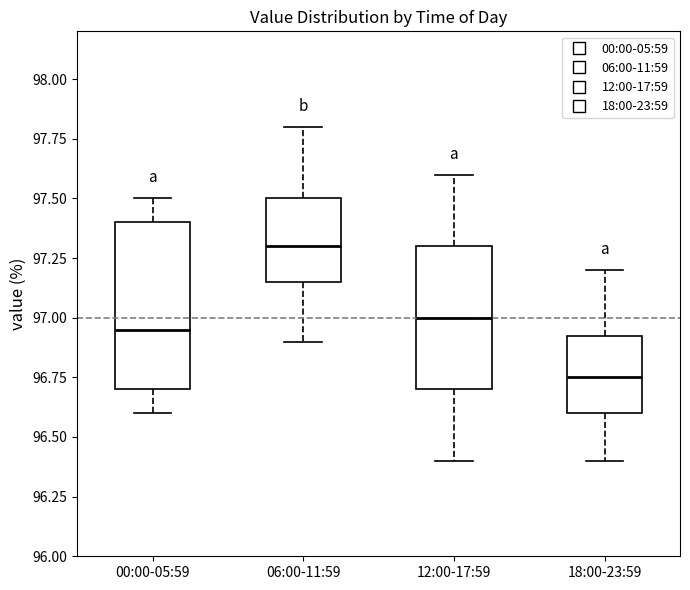

Which box is the tallest, from its lower edge to its upper edge?

00:00-05:59